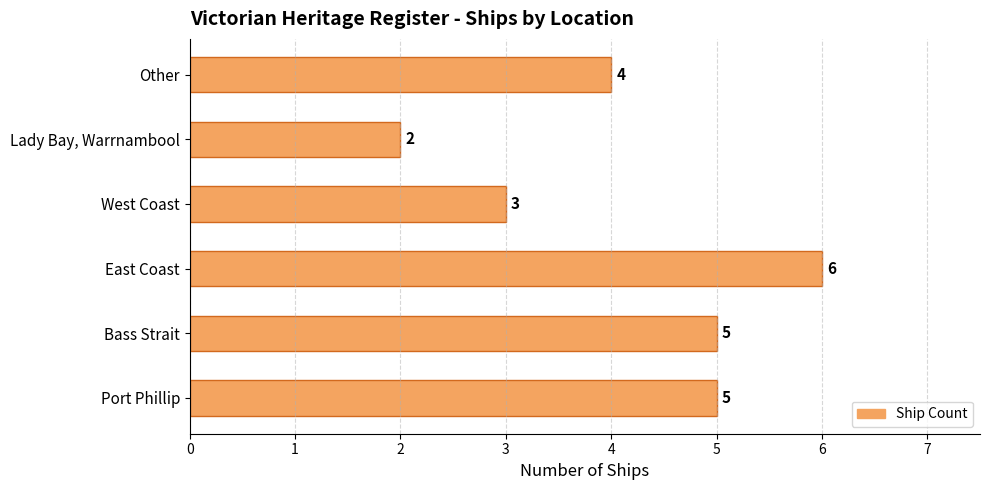

Does the chart contain any negative values?

No